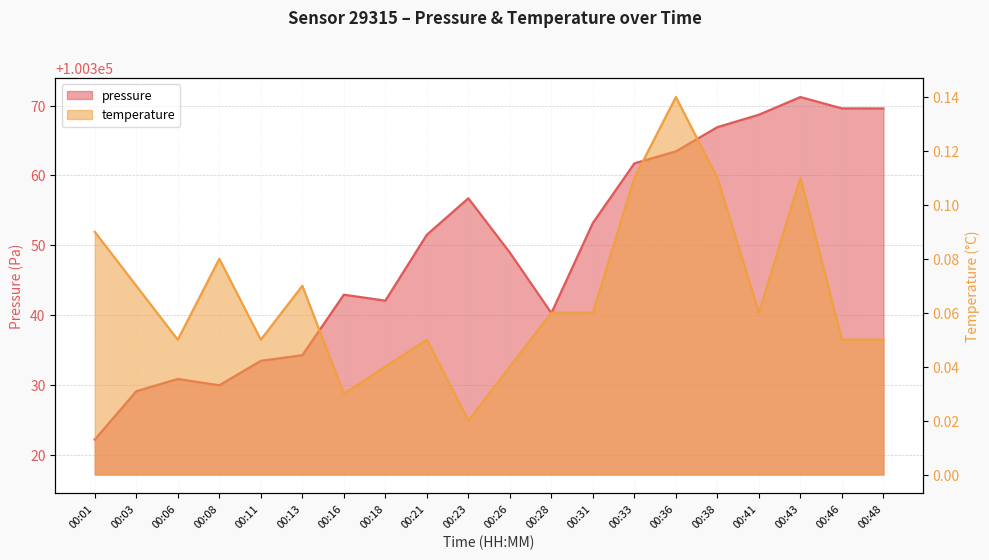

Which series has the largest range (max minus min)?

pressure